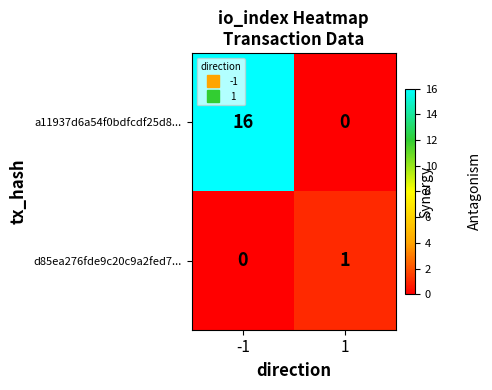

Count the number of categories in the chart.

2